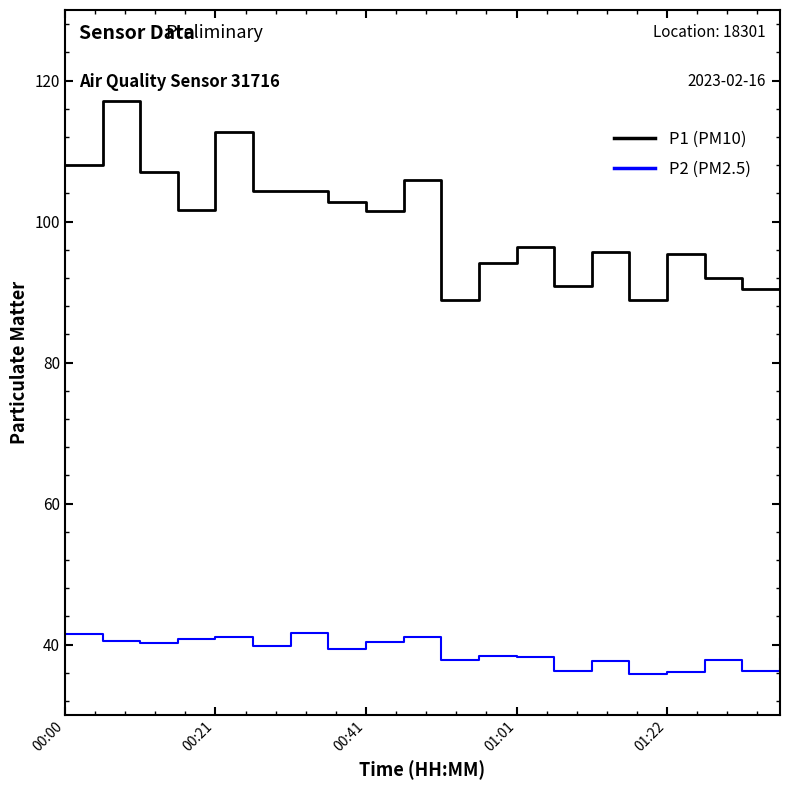

What is the greatest value displayed?

117.2